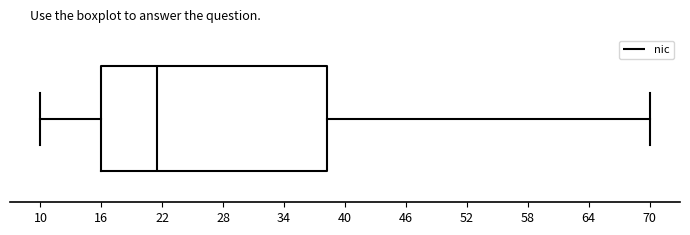

Transcribe this box plot: give where the median line is, the range the box spans, and where the two whiskers end, as read against the x-axis. The values are not printed on the chart, so give them approximately, as read against the axis.

median 22, box 16 to 38, whiskers 10 to 70